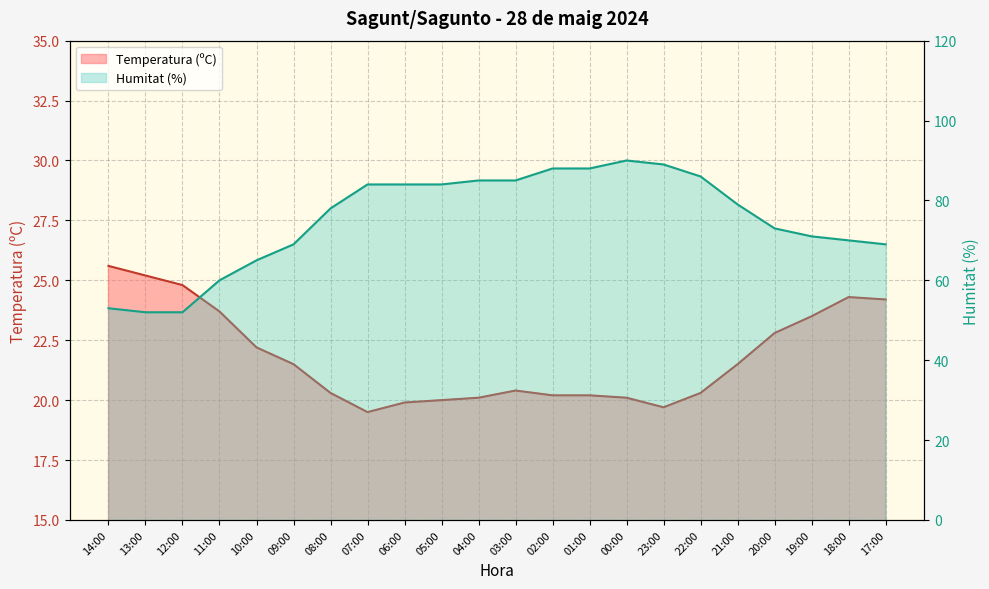

Reading right to left, transcribe all the data shown in this chart.

Temperatura (ºC): 24.2	24.3	23.5	22.8	21.5	20.3	19.7	20.1	20.2	20.2	20.4	20.1	20.0	19.9	19.5	20.3	21.5	22.2	23.7	24.8	25.2	25.6
Humitat (%): 69.0	70.0	71.0	73.0	79.0	86.0	89.0	90.0	88.0	88.0	85.0	85.0	84.0	84.0	84.0	78.0	69.0	65.0	60.0	52.0	52.0	53.0